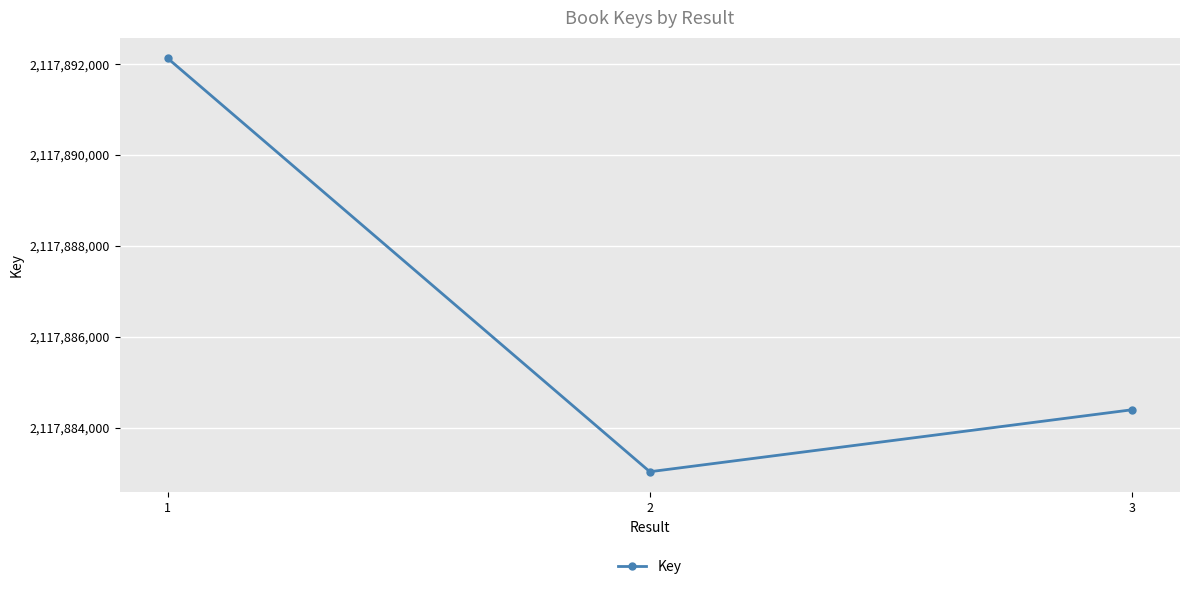

What is the change in value from 2 to 3?

+1362